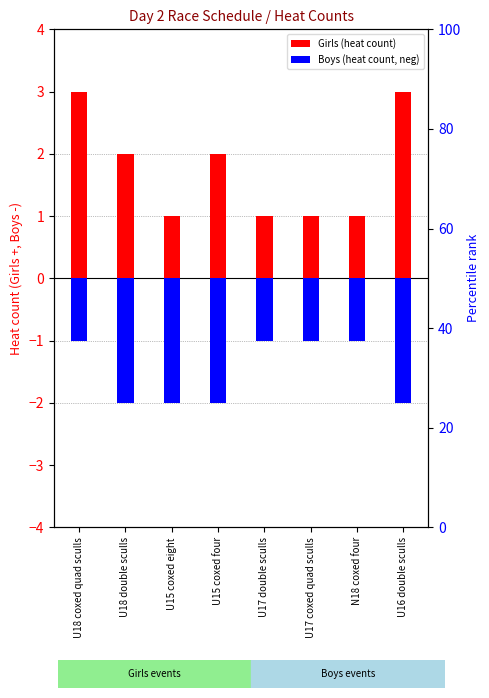

What are all the series names shown in the legend?

Girls (heat count), Boys (heat count, neg)